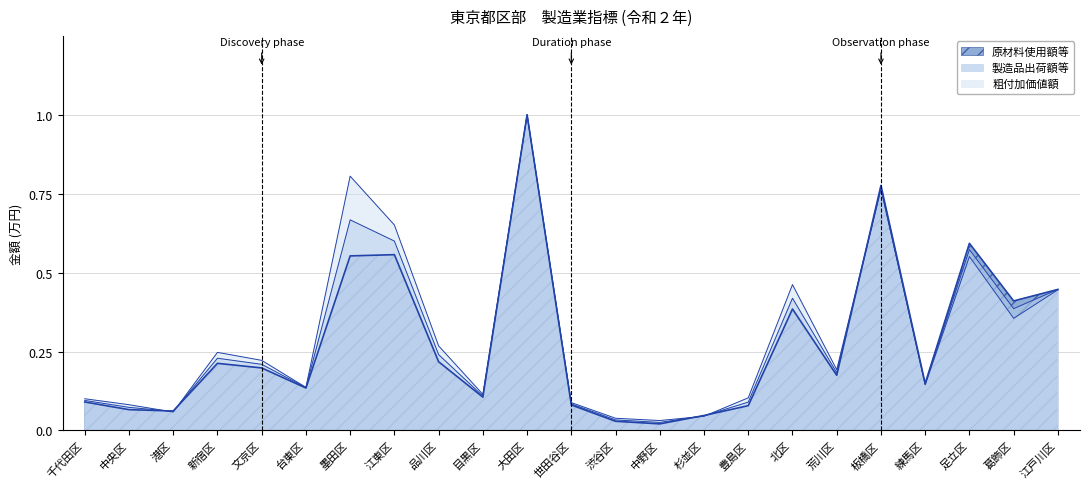

At which label does 製造品出荷額等 reach its peak?

大田区